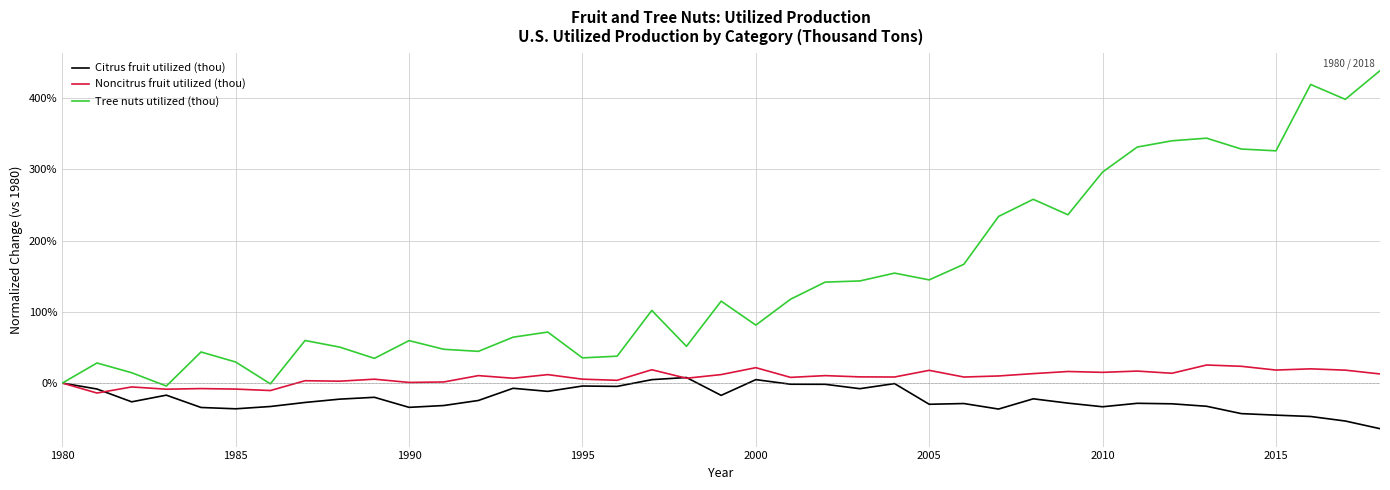

Rank the series by their maximum value, from lowest to highest.

Citrus fruit utilized (thou), Noncitrus fruit utilized (thou), Tree nuts utilized (thou)